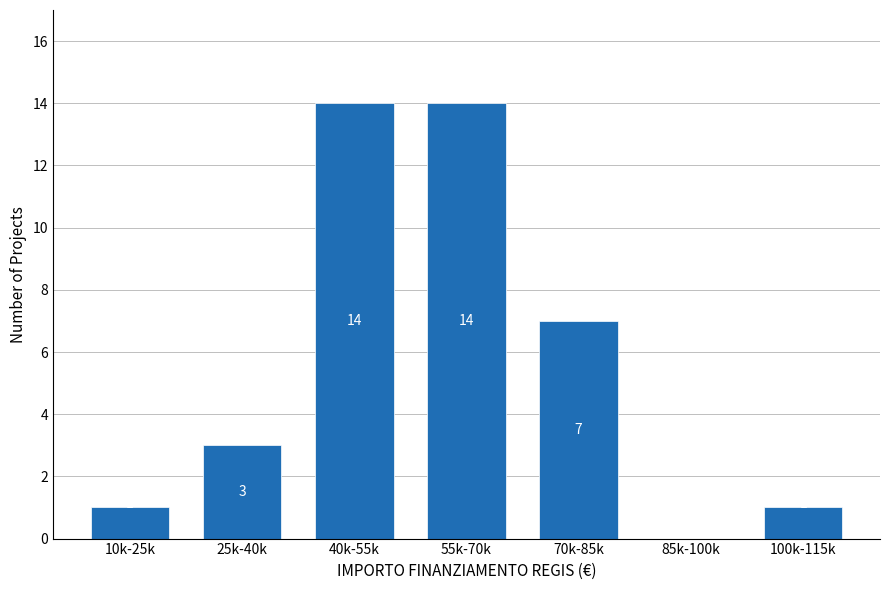

Reading left to right, transcribe all the data shown in this chart.

10k-25k=1	25k-40k=3	40k-55k=14	55k-70k=14	70k-85k=7	85k-100k=0	100k-115k=1